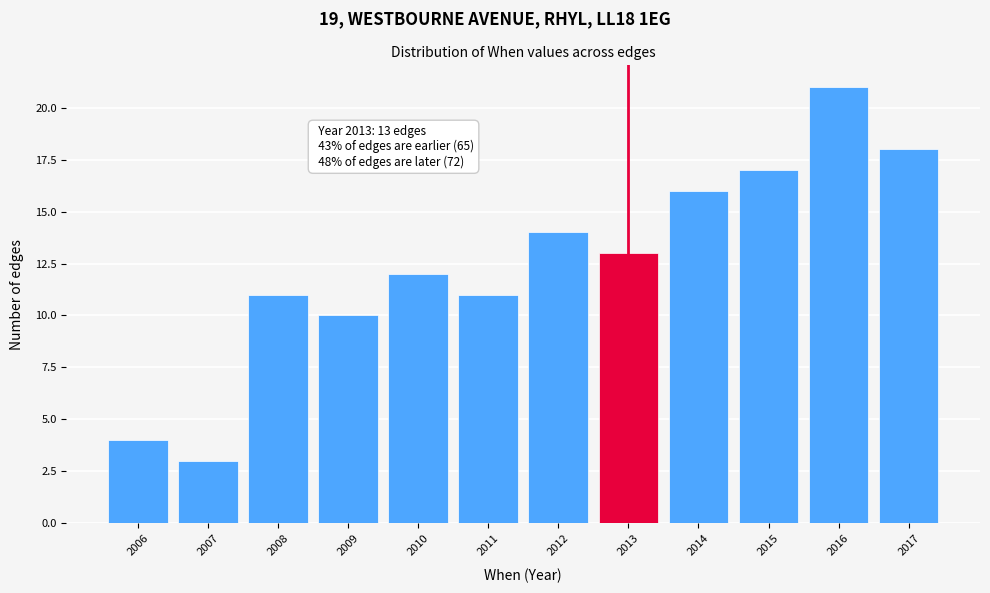

Reading left to right, transcribe all the data shown in this chart.

4	3	11	10	12	11	14	13	16	17	21	18